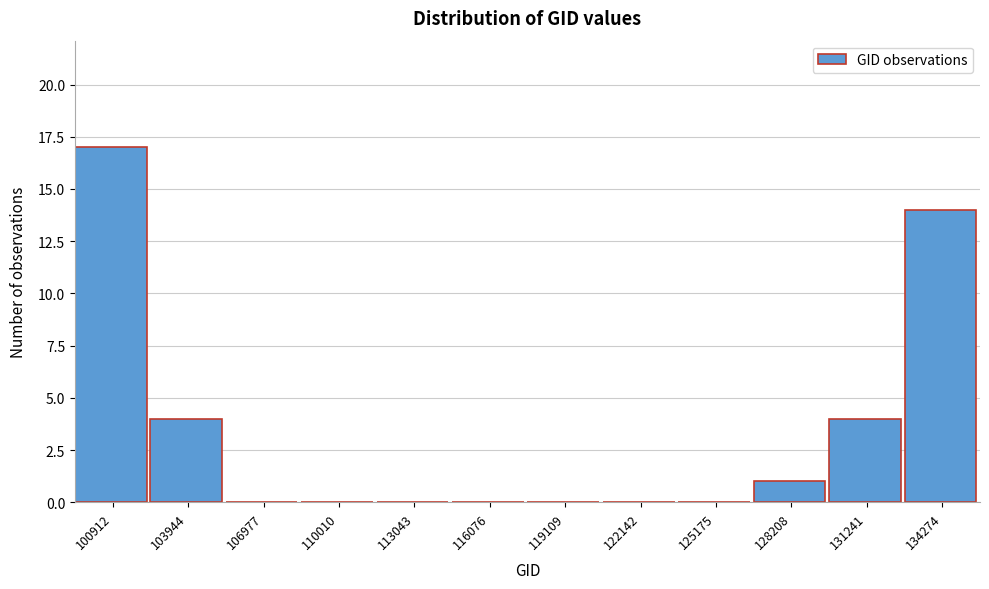

Reading right to left, list all the values displayed in this chart.

134274=14	131241=4	128208=1	125175=0	122142=0	119109=0	116076=0	113043=0	110010=0	106977=0	103944=4	100912=17